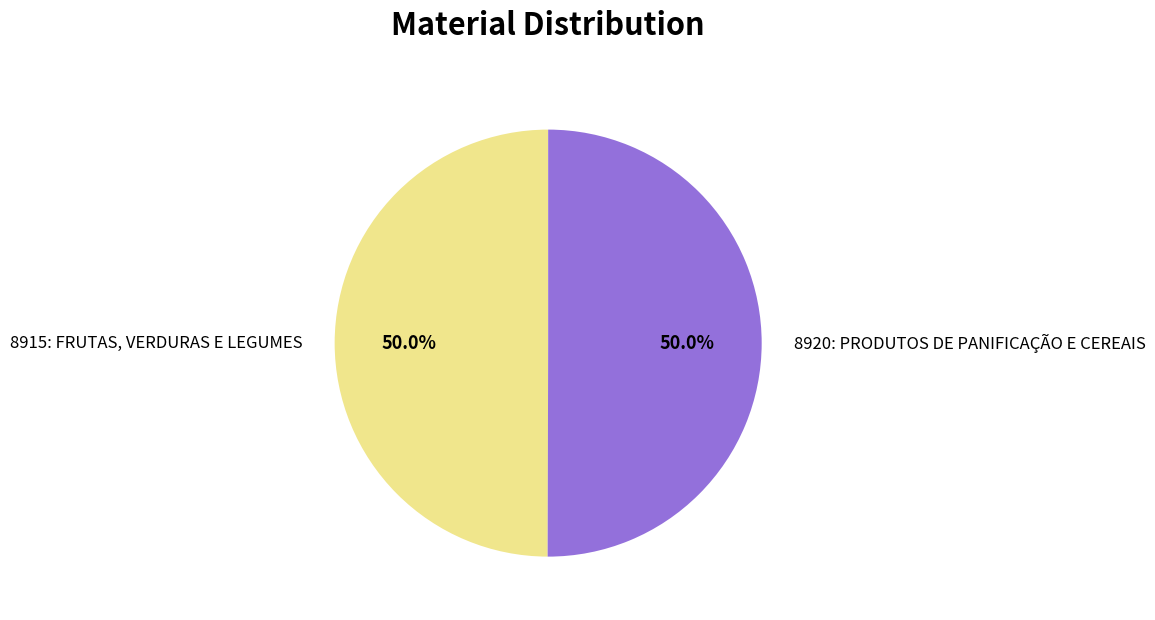

What percentage is NOT represented by 8920: PRODUTOS DE PANIFICAÇÃO E CEREAIS?

50.0%